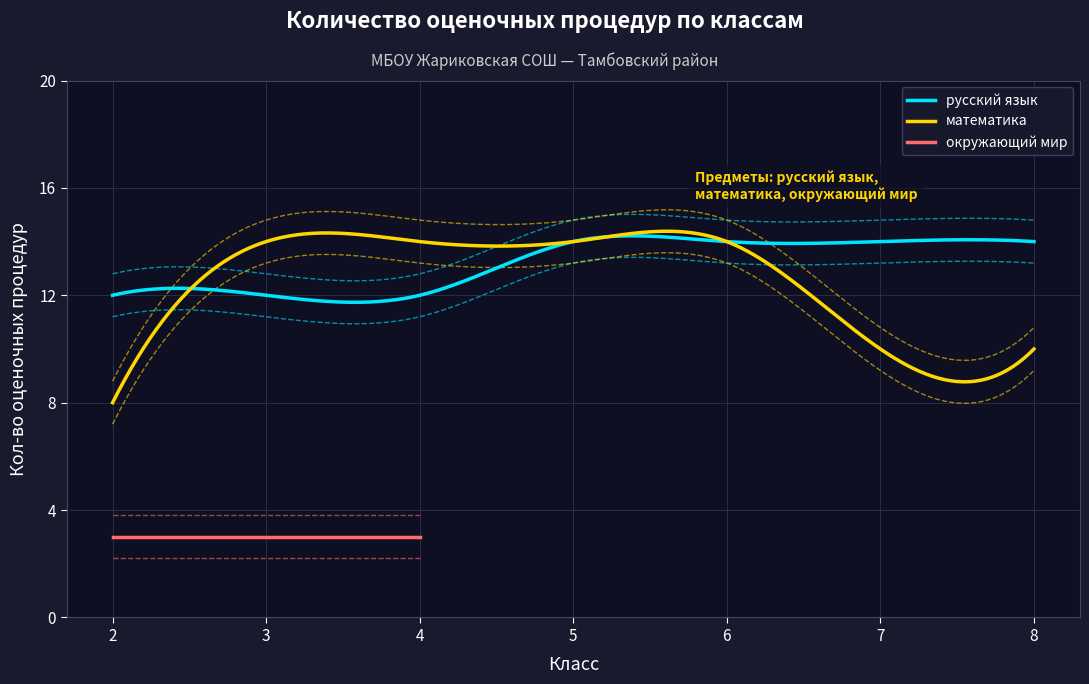

What is the minimum value for математика?

8.0